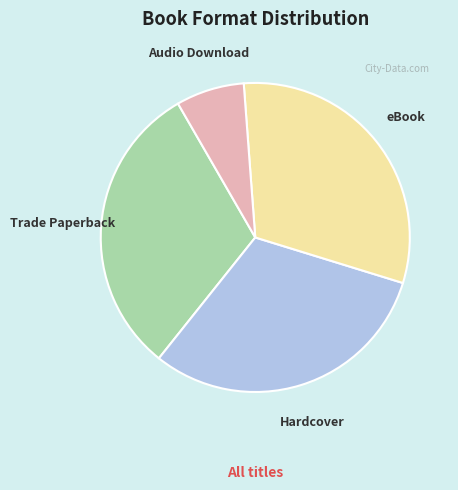

Which slice is the smallest?

Audio Download